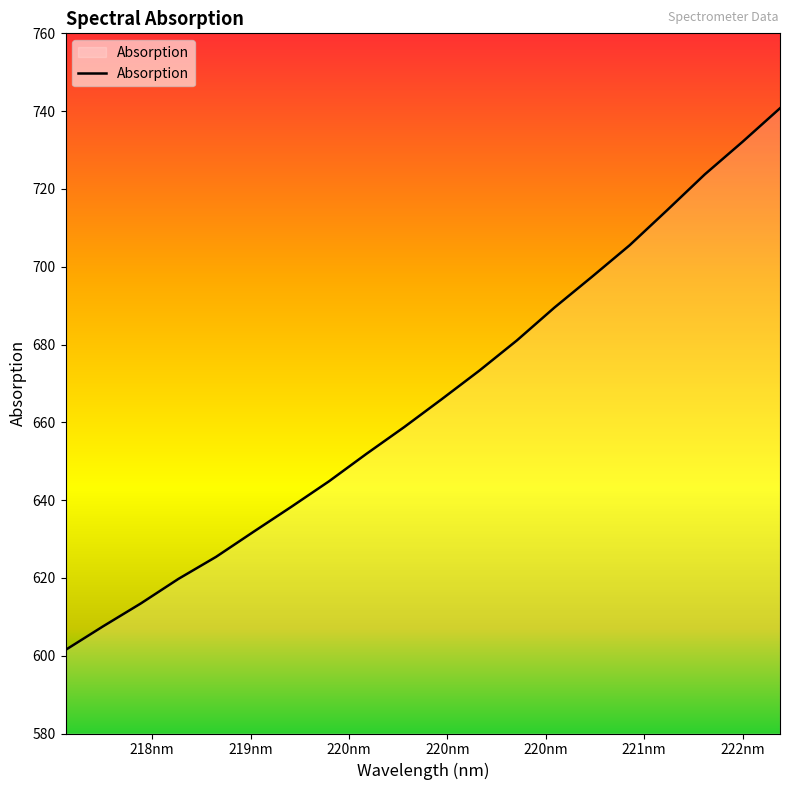

What is the difference between the maximum and minimum values?

139.3